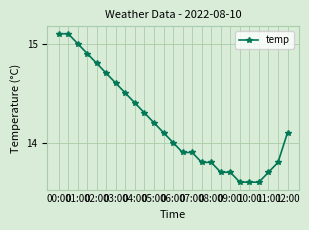

What is the value of the 20th point from the left?

13.6